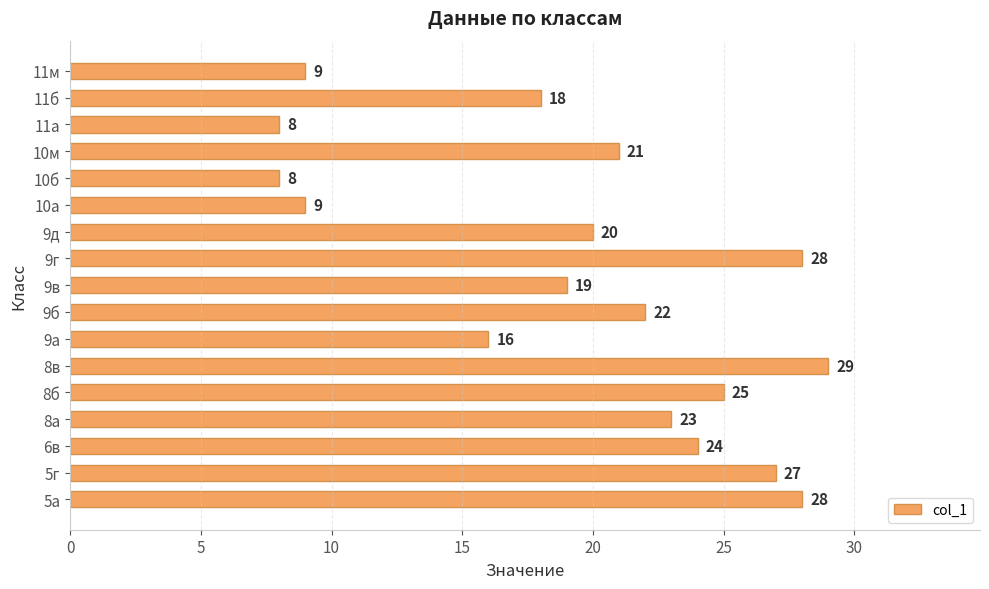

What is the ratio of the value at 8б to the value at 9а?

1.6